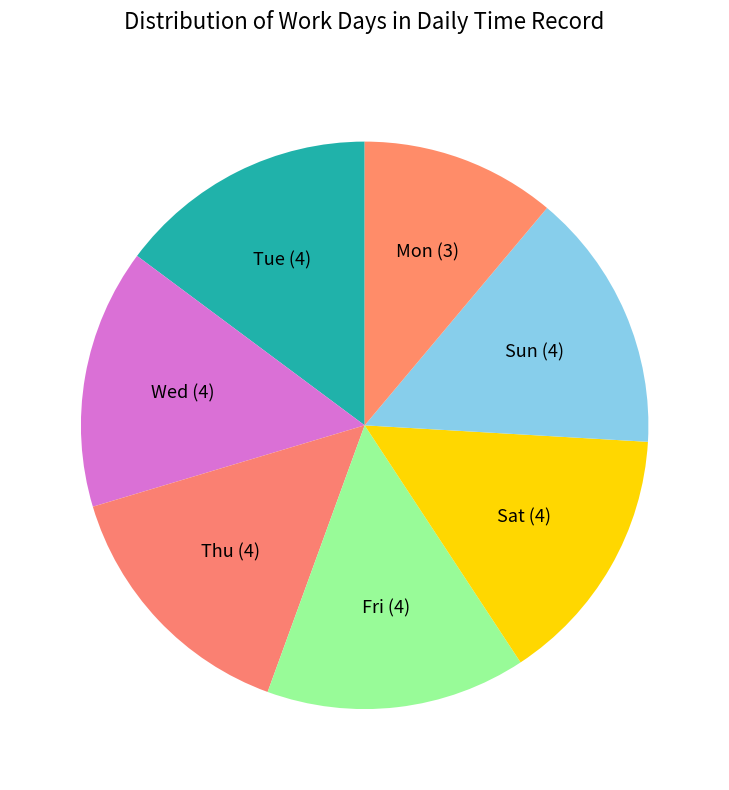

Does Thu (4) account for over 50% of the chart?

No